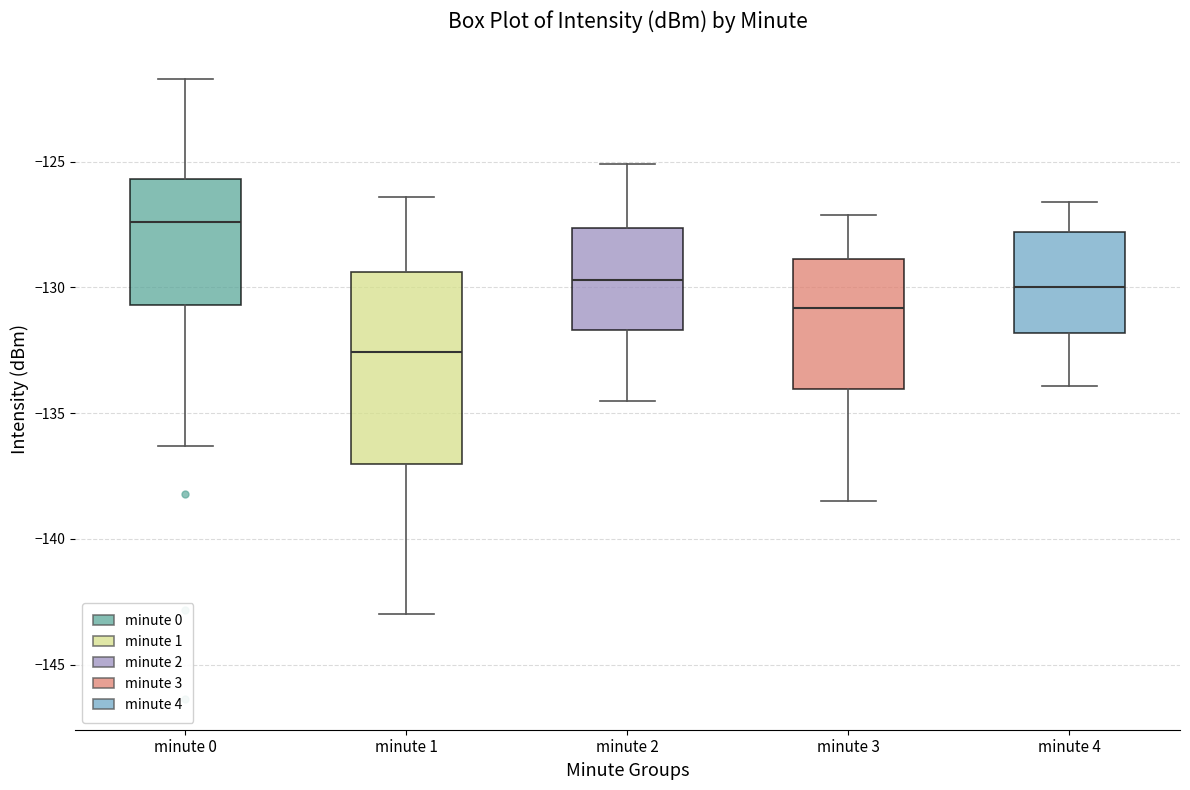

Where does the median line of the box for minute 4 sit on the y-axis? The values are not printed on the chart, so give them approximately, as read against the axis.

-130.0